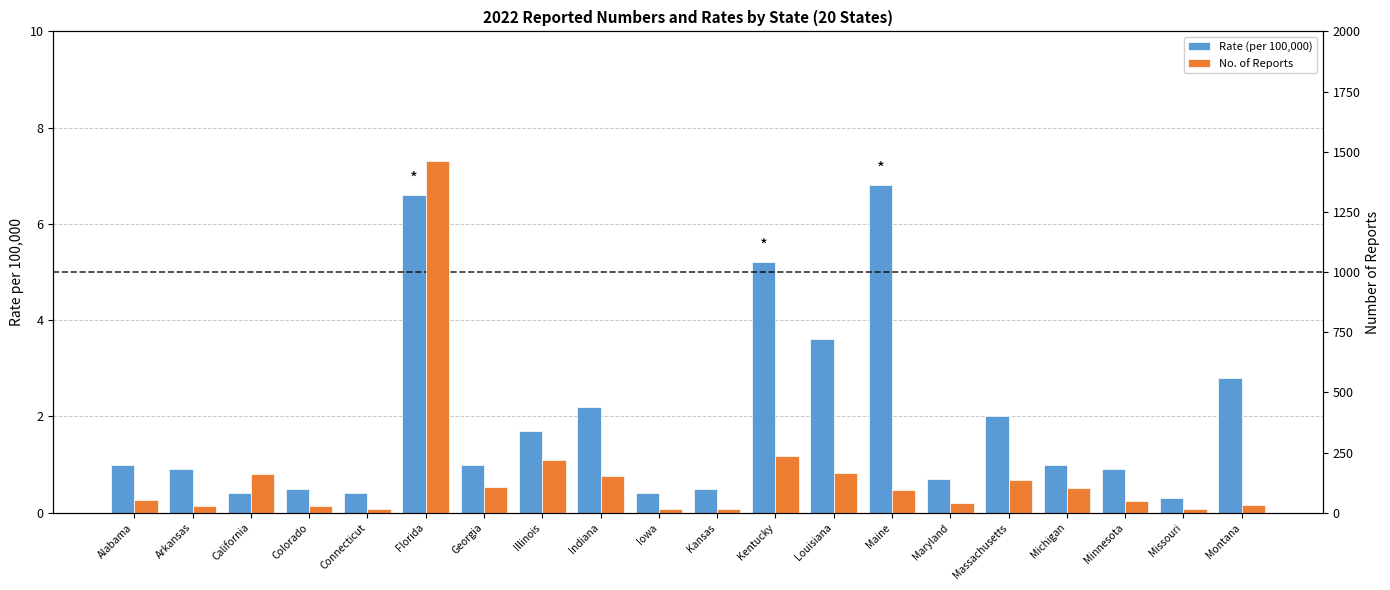

At which label does Rate (per 100,000) first exceed 1?

Florida